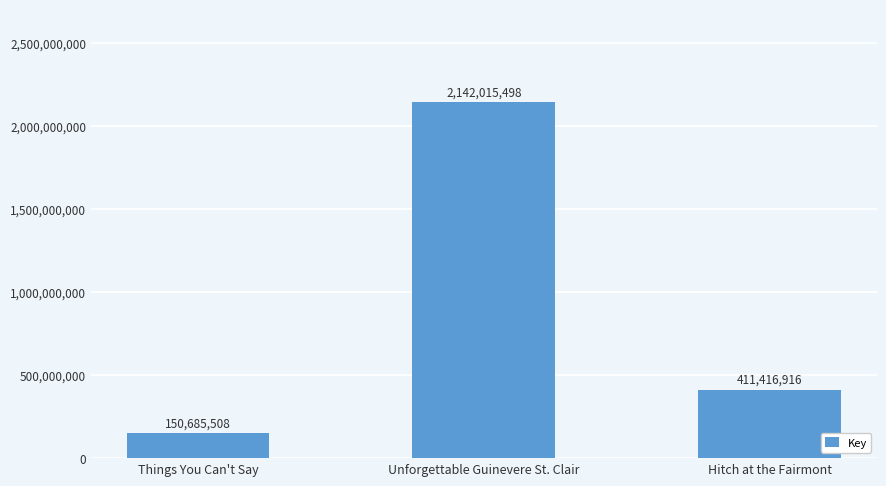

Count the values in the range 150685508 to 2142015498.

3